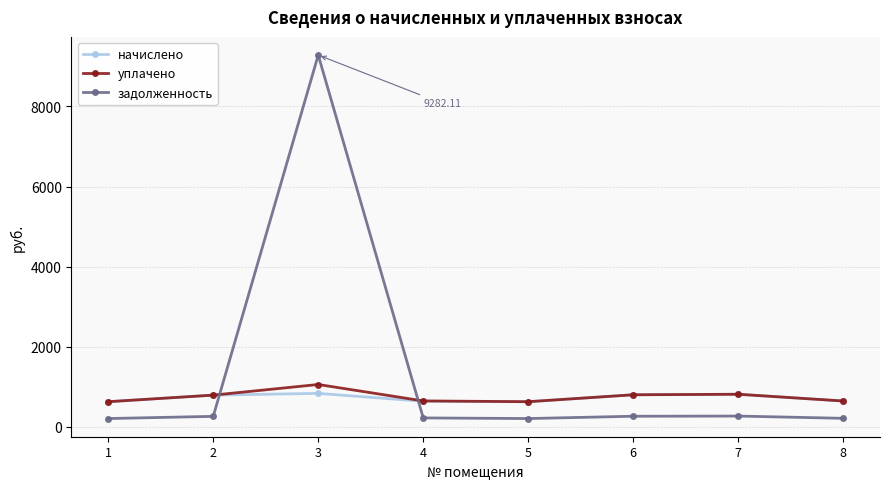

What is the value of the задолженность point at the 1st from the left?

210.2